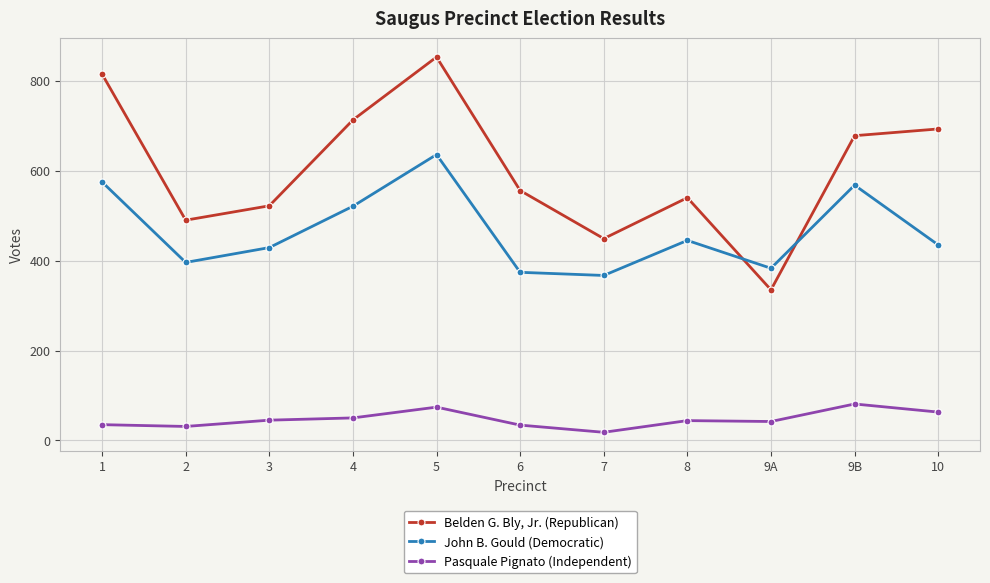

What are all the series names shown in the legend?

Belden G. Bly, Jr. (Republican), John B. Gould (Democratic), Pasquale Pignato (Independent)